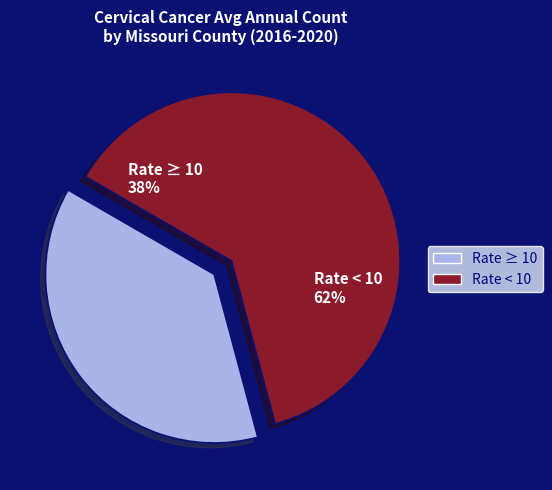

The St. Louis County slice represents 17% of the pie. True or false?

False